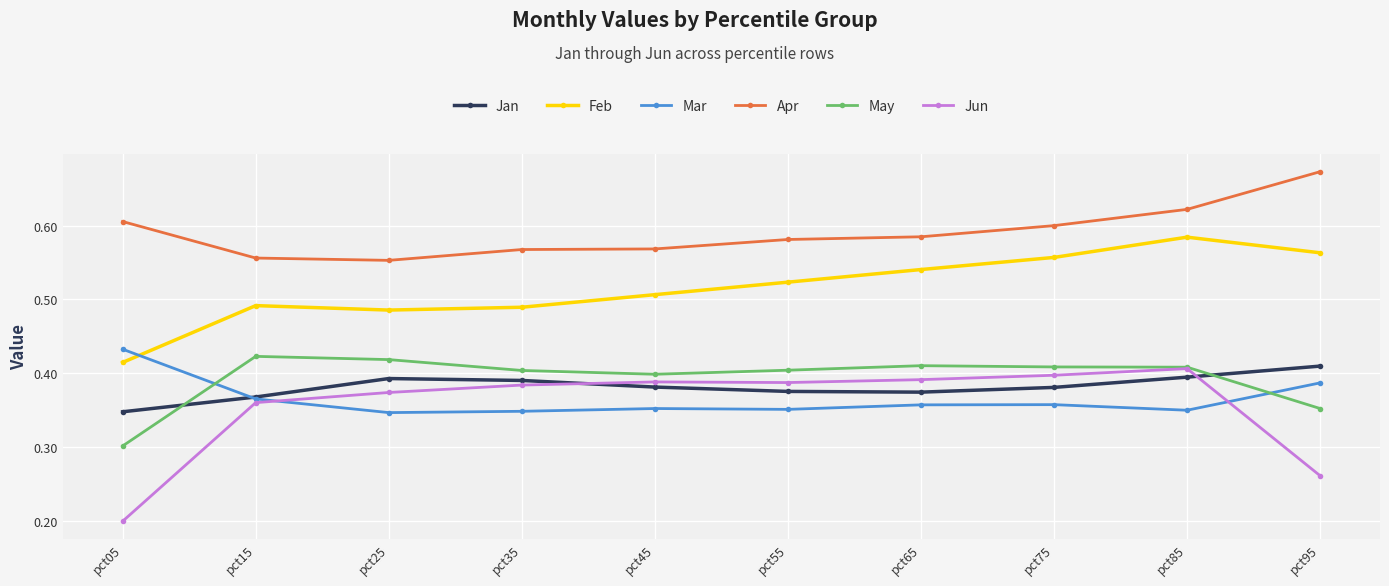

Which label corresponds to the smallest value in the chart?

pct05